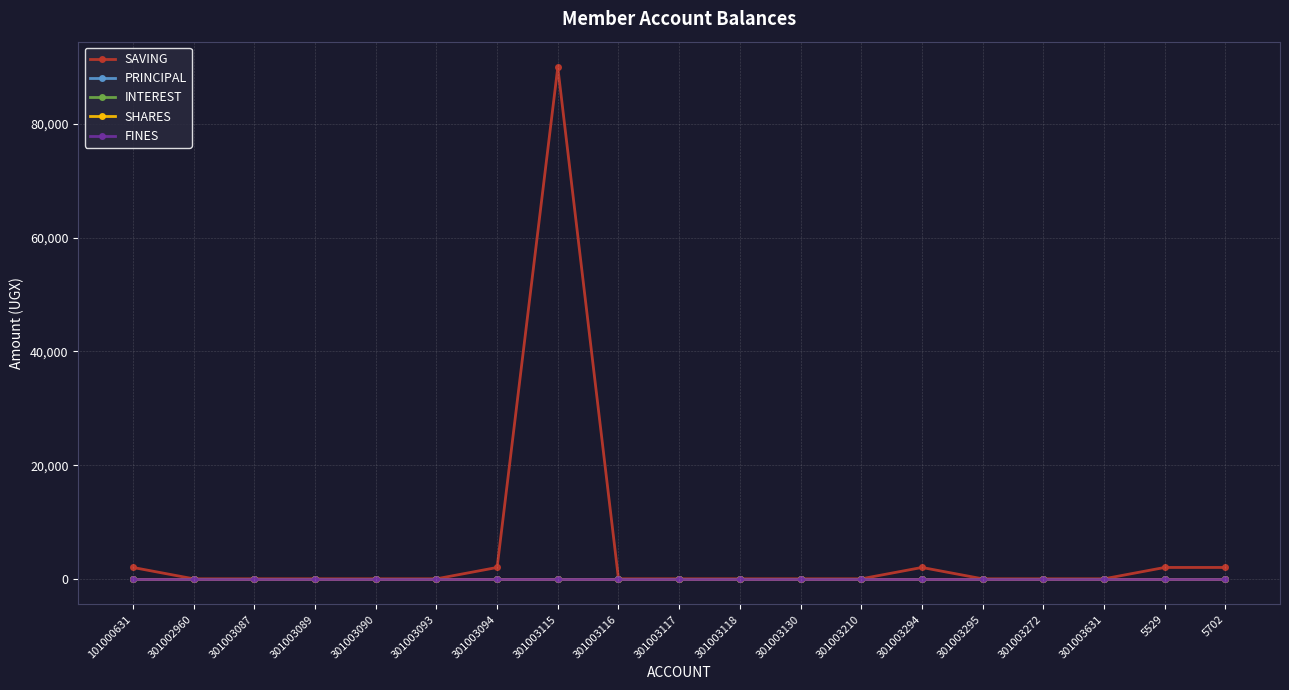

Which has a higher value, 301003118 or 301002960?

301003118